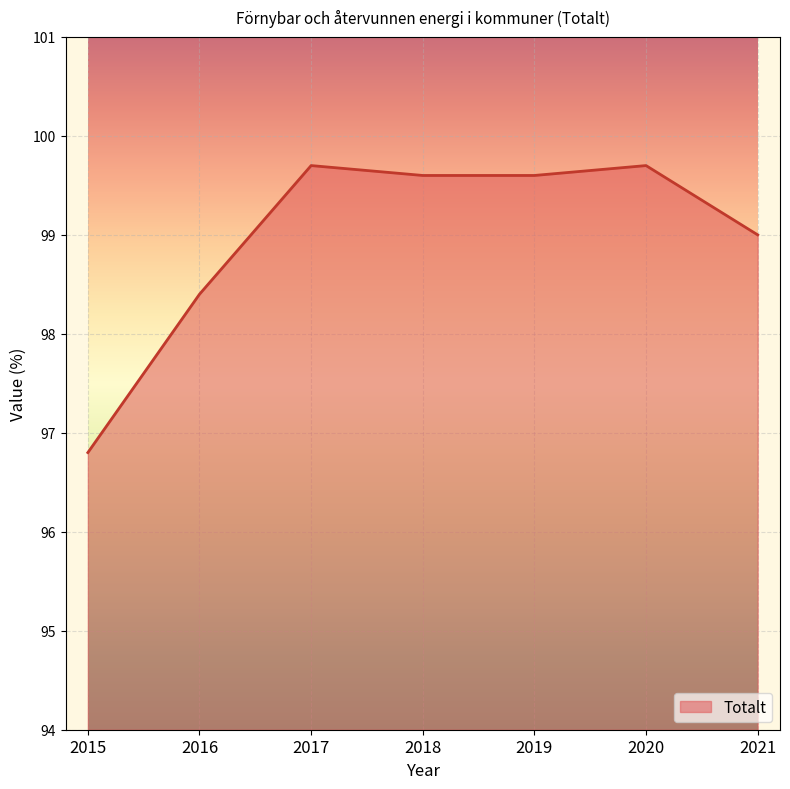

How many interior local peaks (higher than both neighbors) does the data have?

2